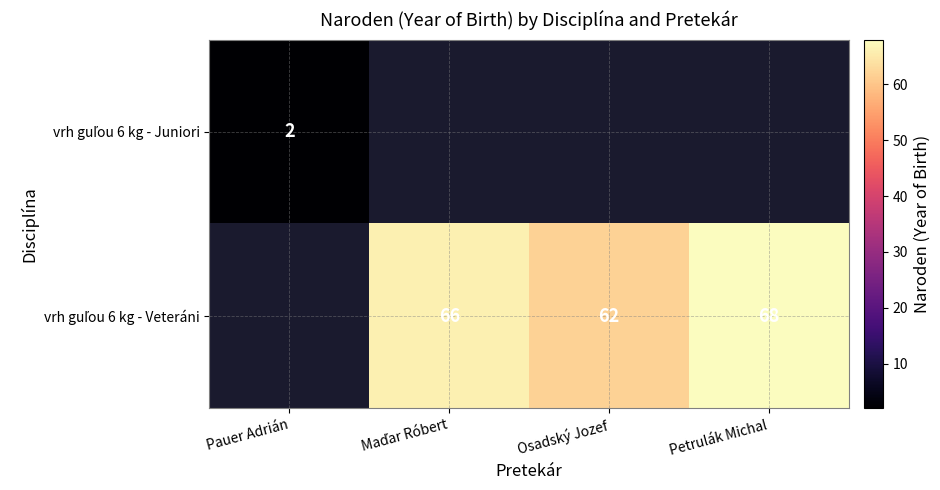

Rank the categories by vrh guľou 6 kg - Juniori value from highest to lowest.

Pauer Adrián, Maďar Róbert, Osadský Jozef, Petrulák Michal